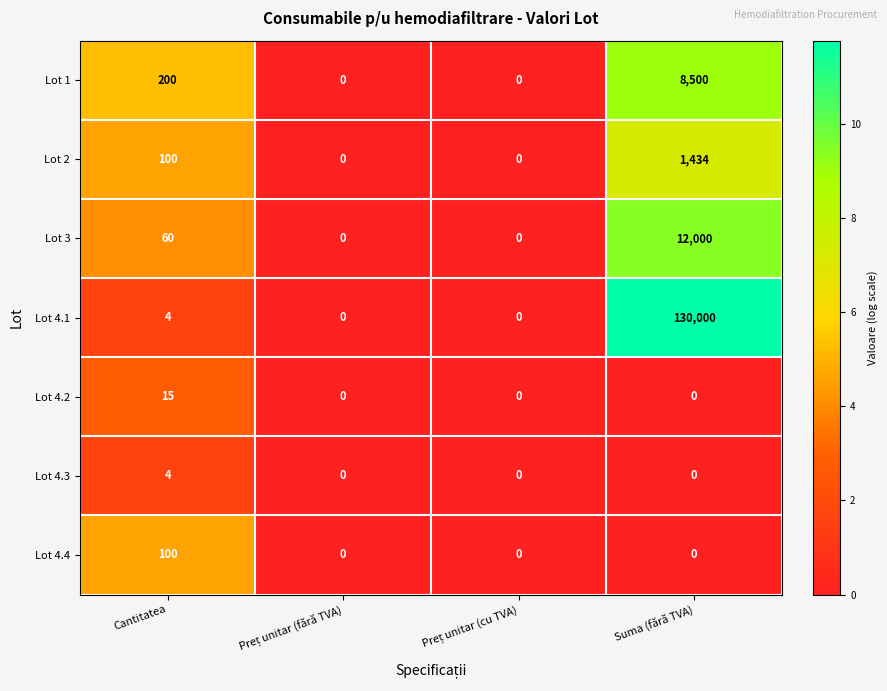

Which series has the largest total across all categories?

Lot 4.1